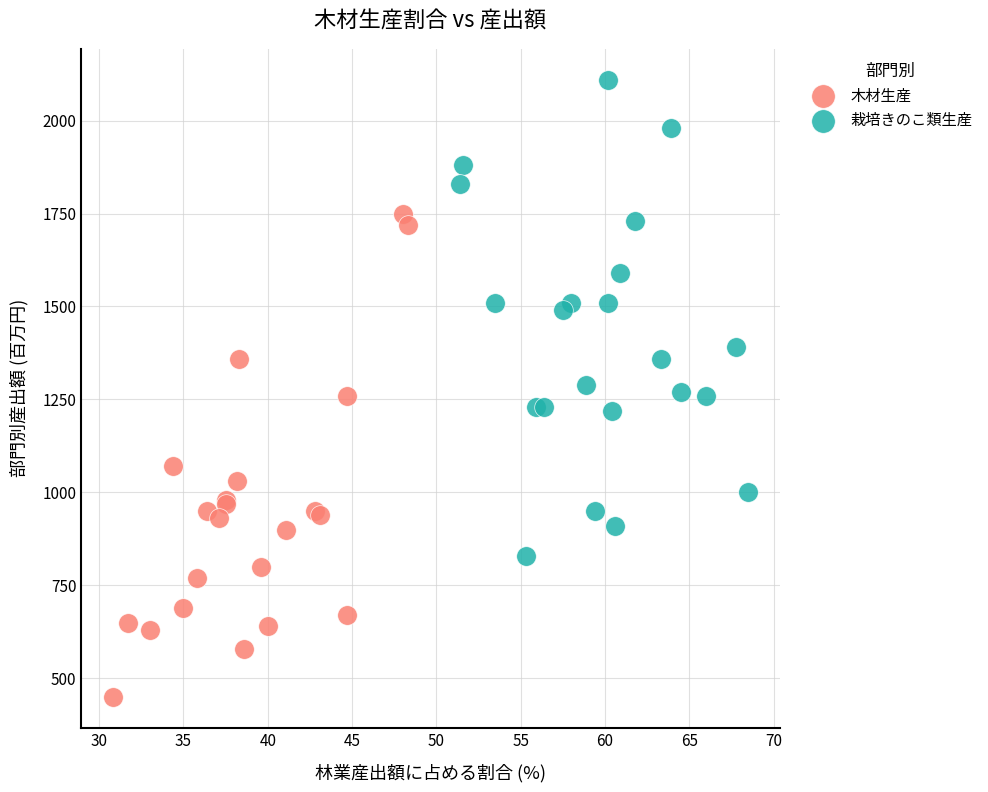

Which series contains the lowest Y value?

木材生産